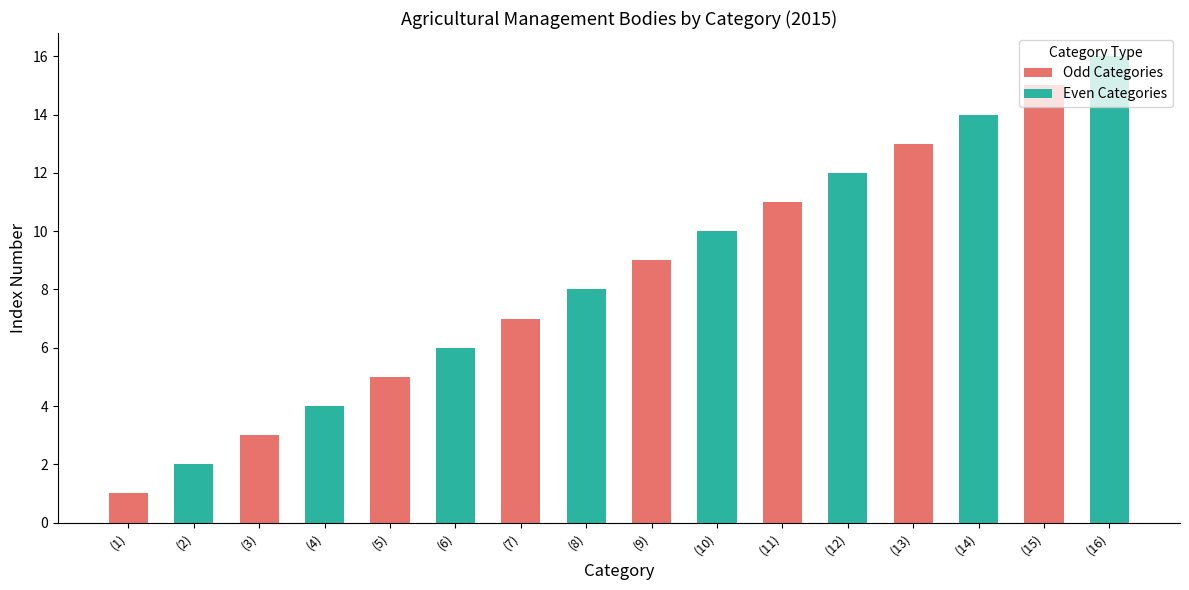

What is the difference between the maximum and second lowest values in the Even Categories series?

12